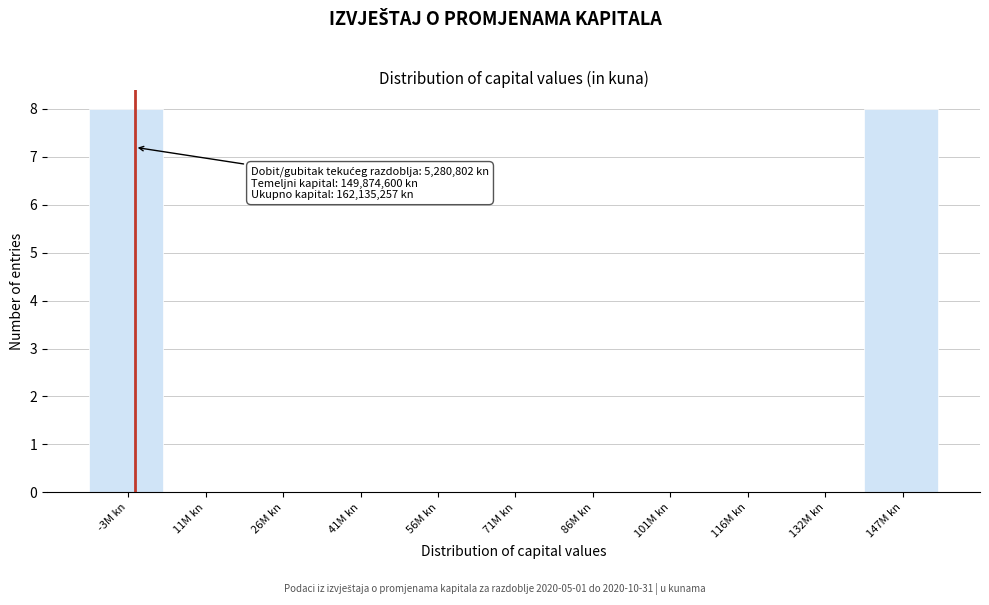

Reading right to left, transcribe all the data shown in this chart.

147M kn=8	132M kn=0	116M kn=0	101M kn=0	86M kn=0	71M kn=0	56M kn=0	41M kn=0	26M kn=0	11M kn=0	-3M kn=8